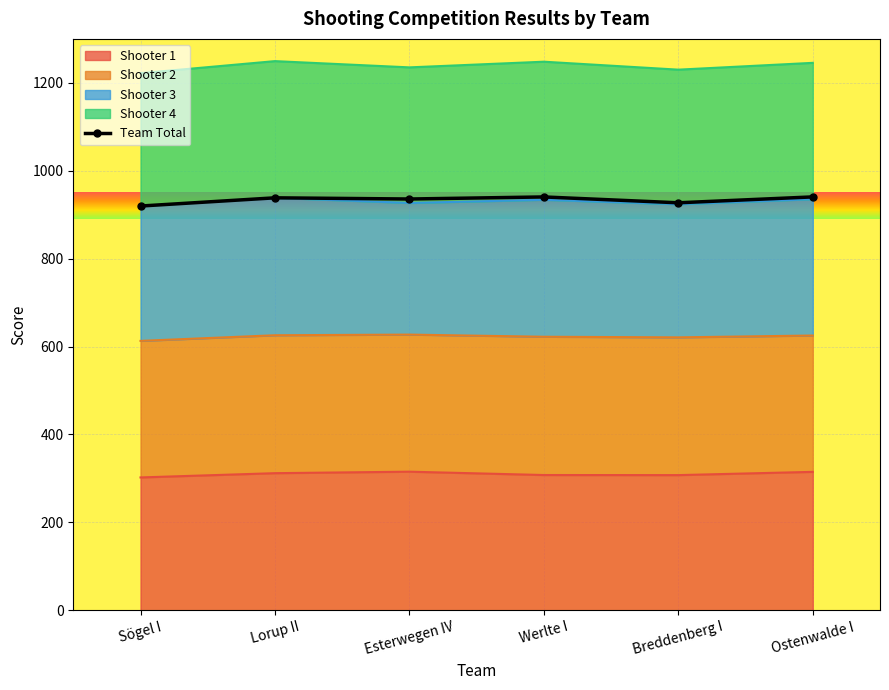

What is the change in value from Breddenberg I to Ostenwalde I?

+13.4